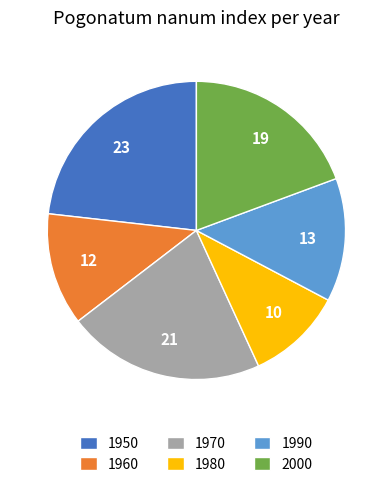

Which category has the smallest portion of the pie?

1980